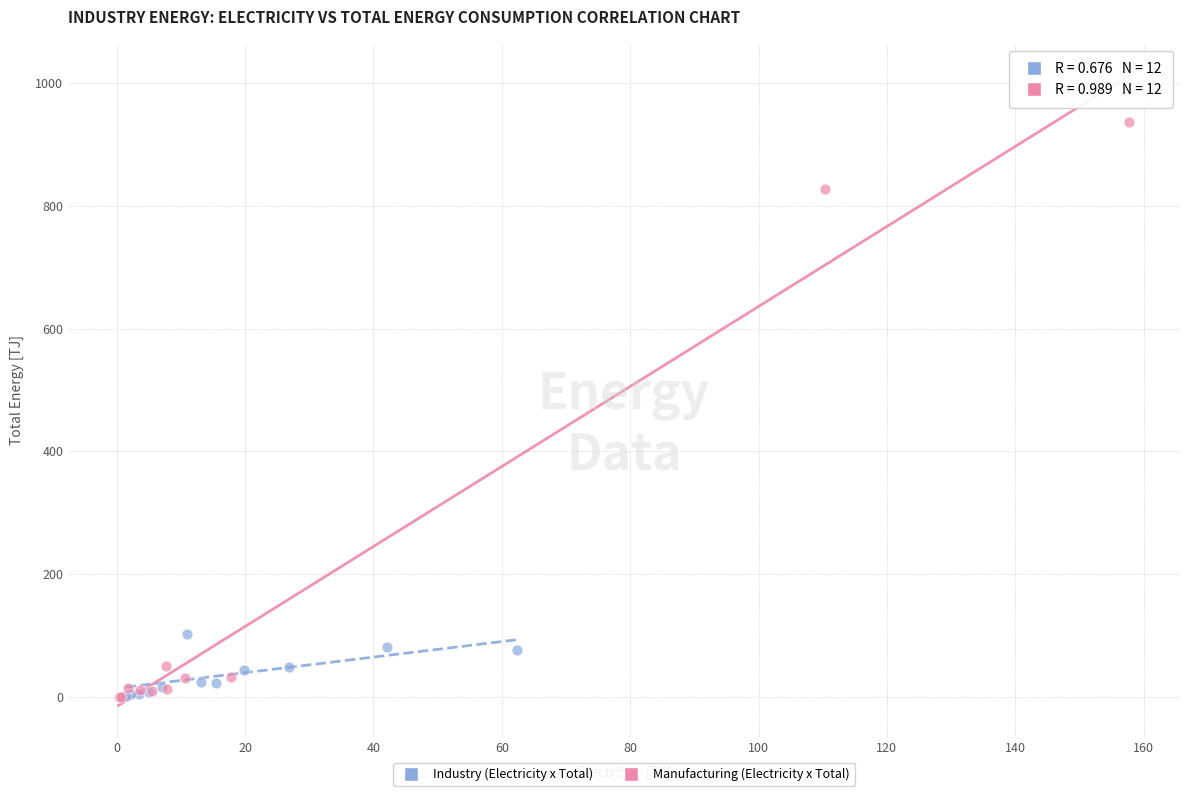

Which series reaches the maximum Y coordinate?

Manufacturing (Electricity x Total)